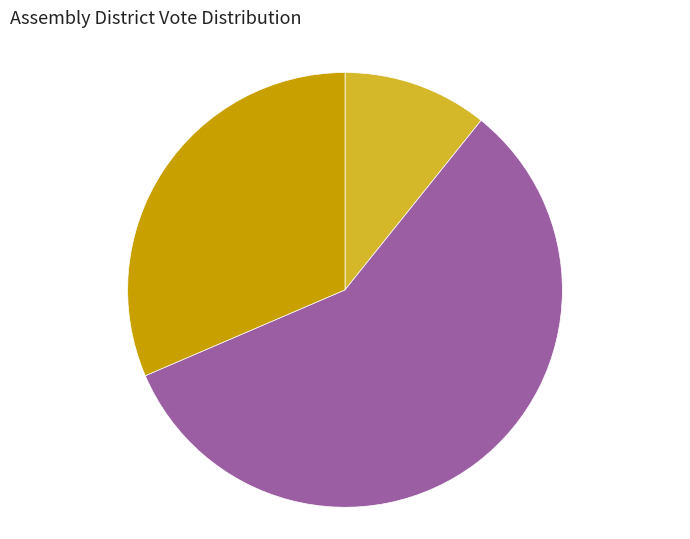

Approximately how many times larger is the value at addist 35 compared to addist 41?

0.3